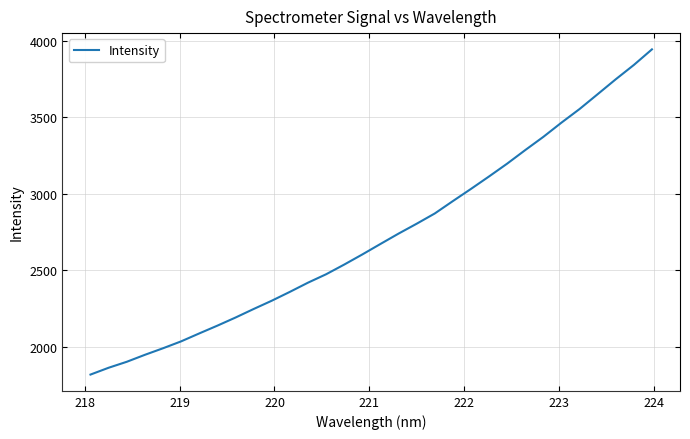

What is the difference between the maximum and minimum values?

2126.6